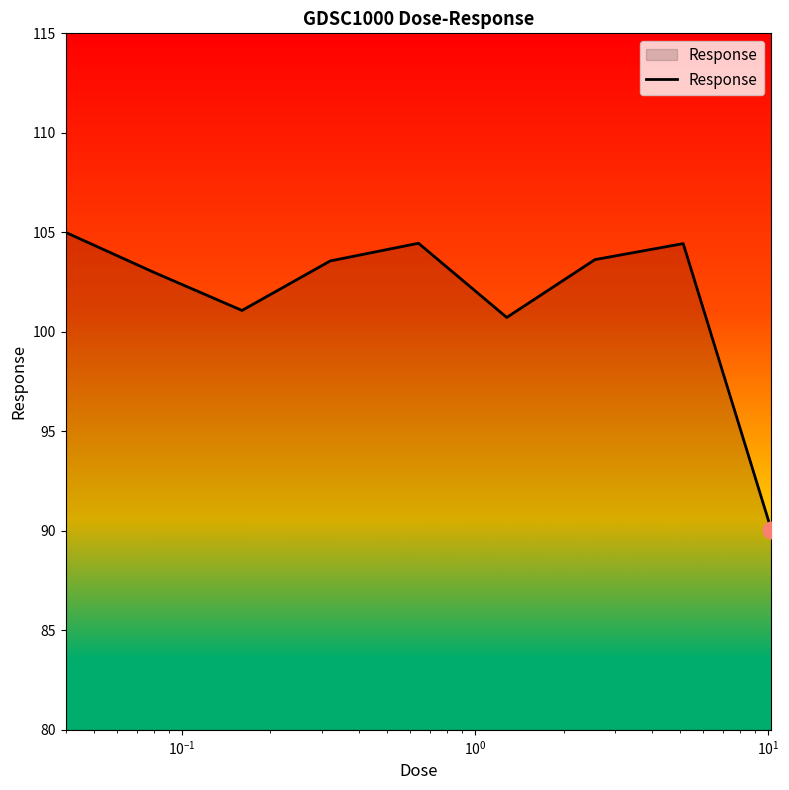

What is the smallest value displayed?

90.0